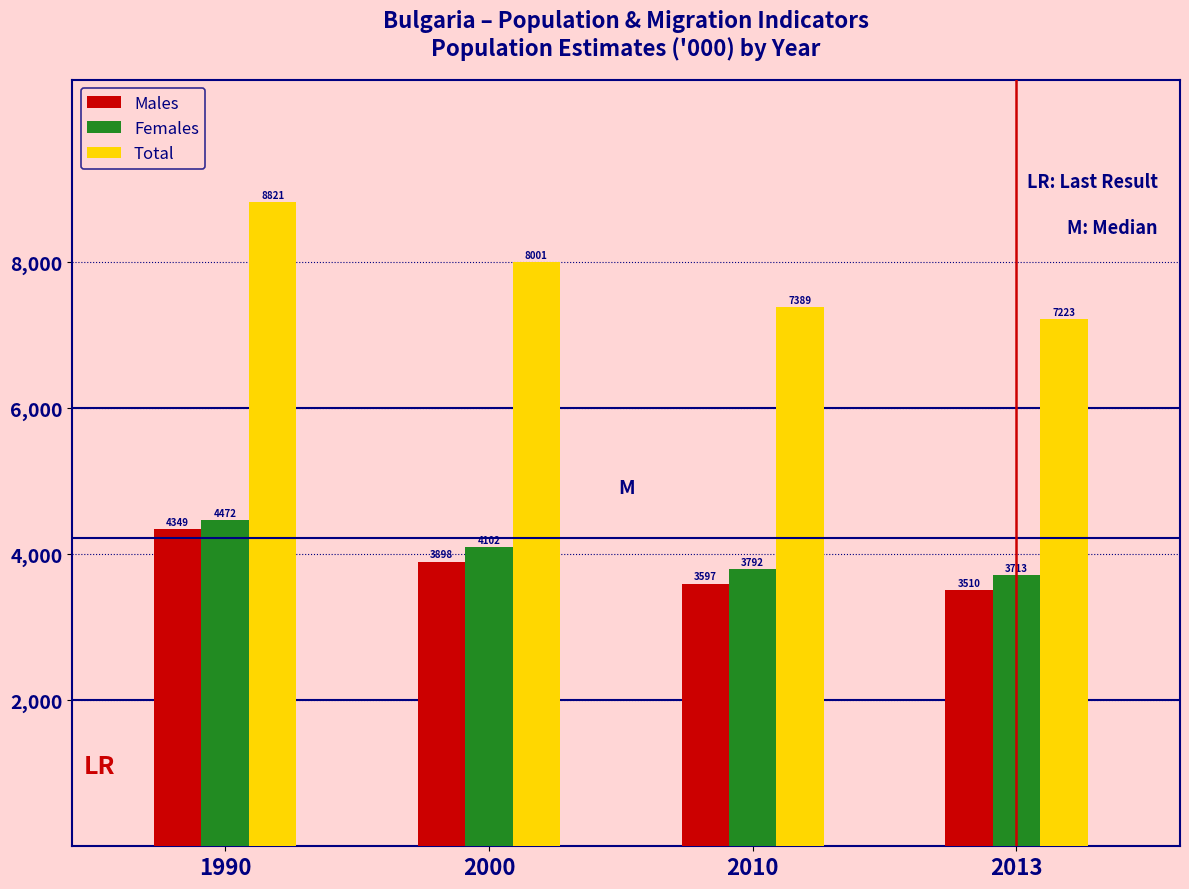

Is it true that Males equals 5464.3 at 2000?

False